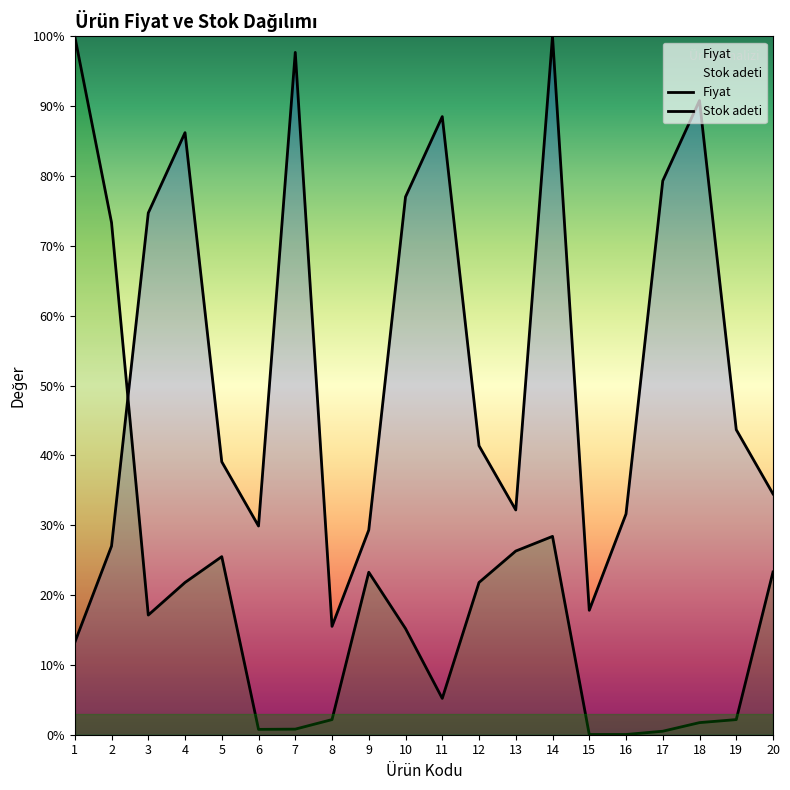

What is the spread (max minus min) of values at 4?

64.4